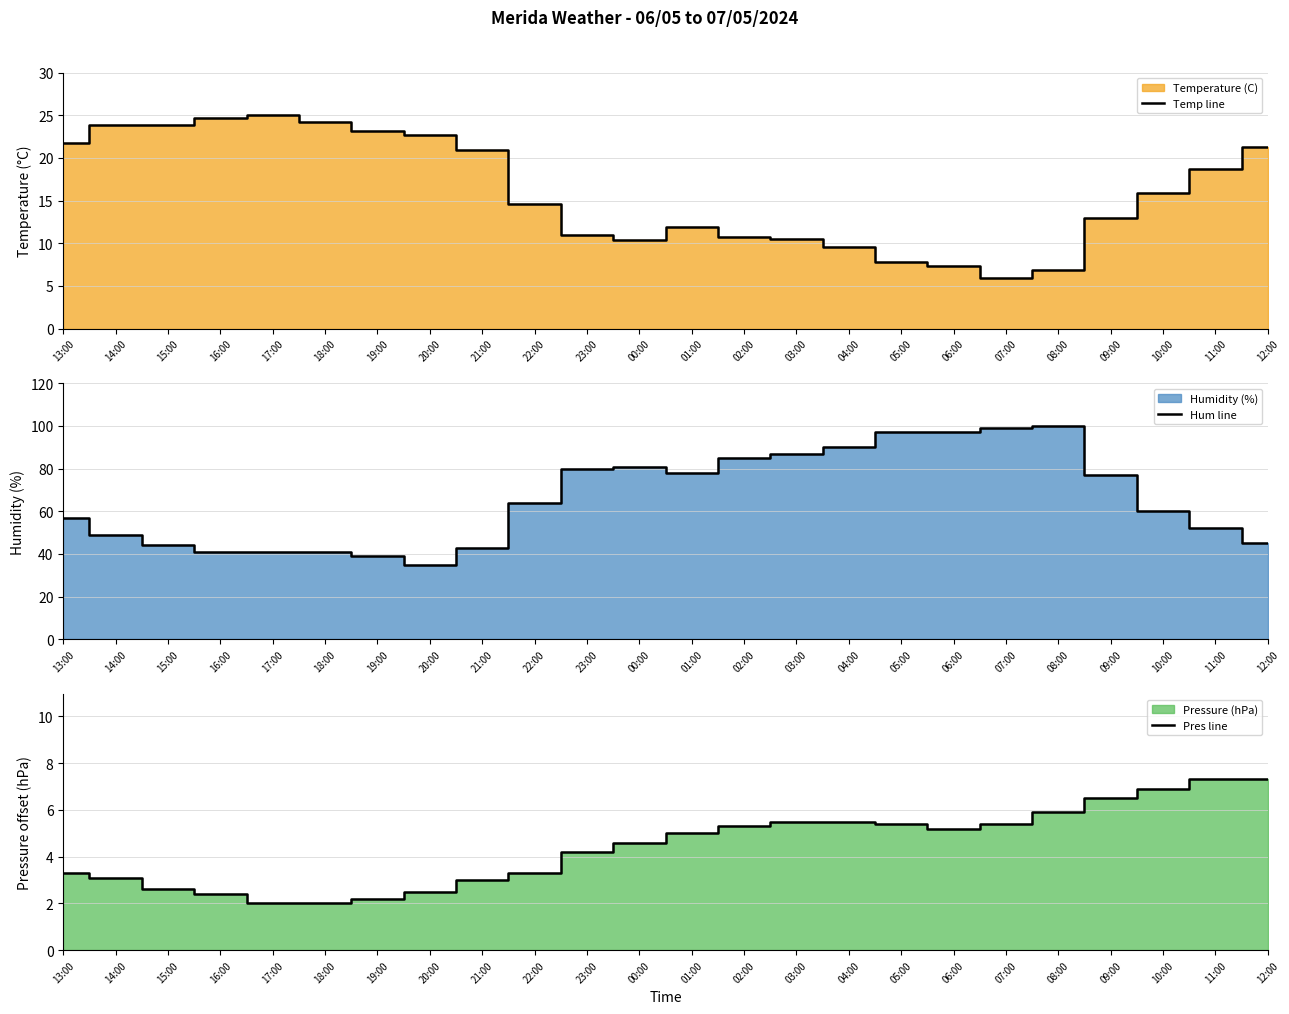

Which category has the lowest value across all series?

17:00